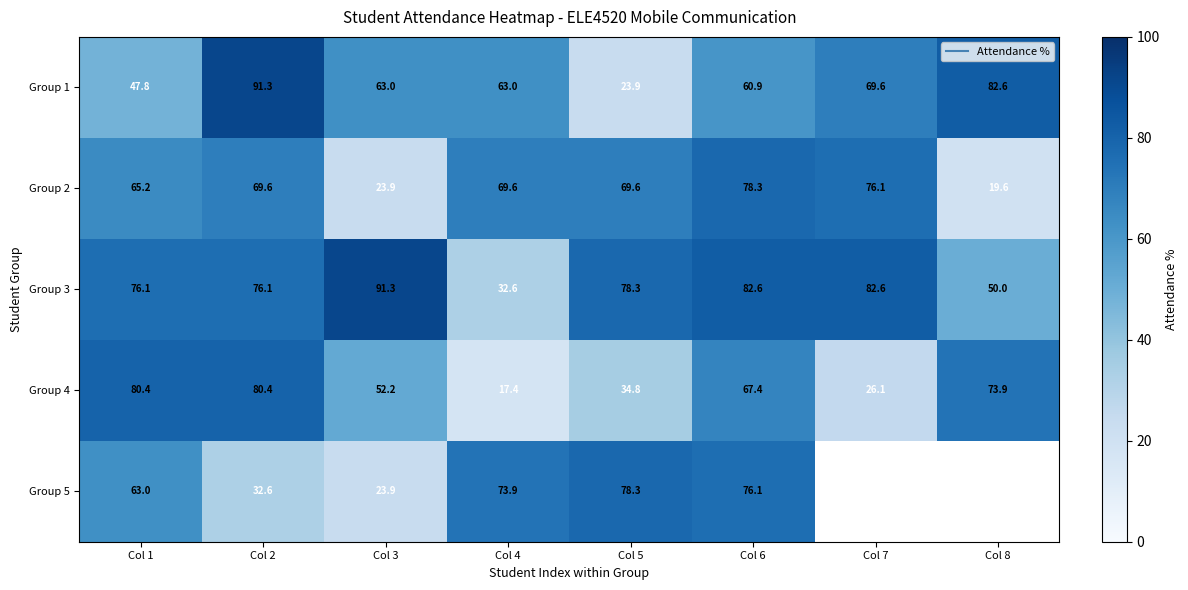

Is the value of Group 4 at Col 1 greater than the value of Group 1 at Col 2?

No